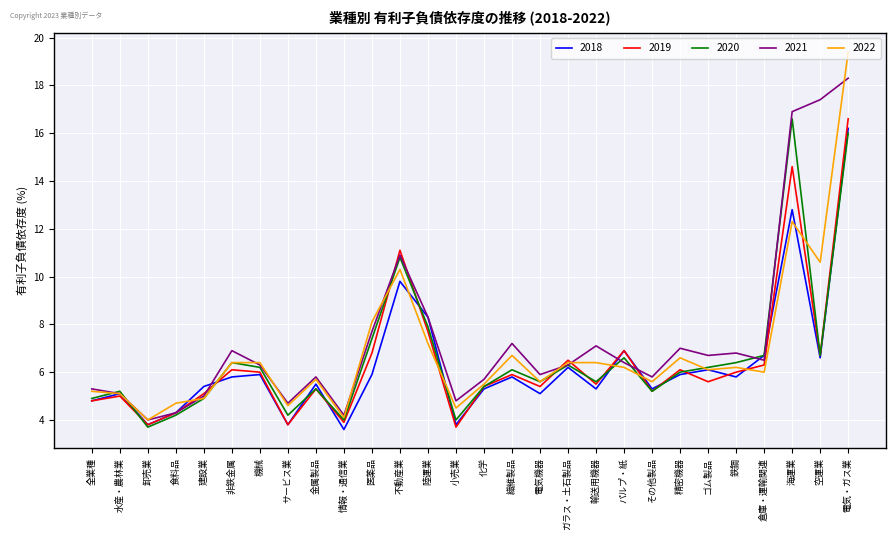

The 2018 series shows 22.7 at 海運業. True or false?

False